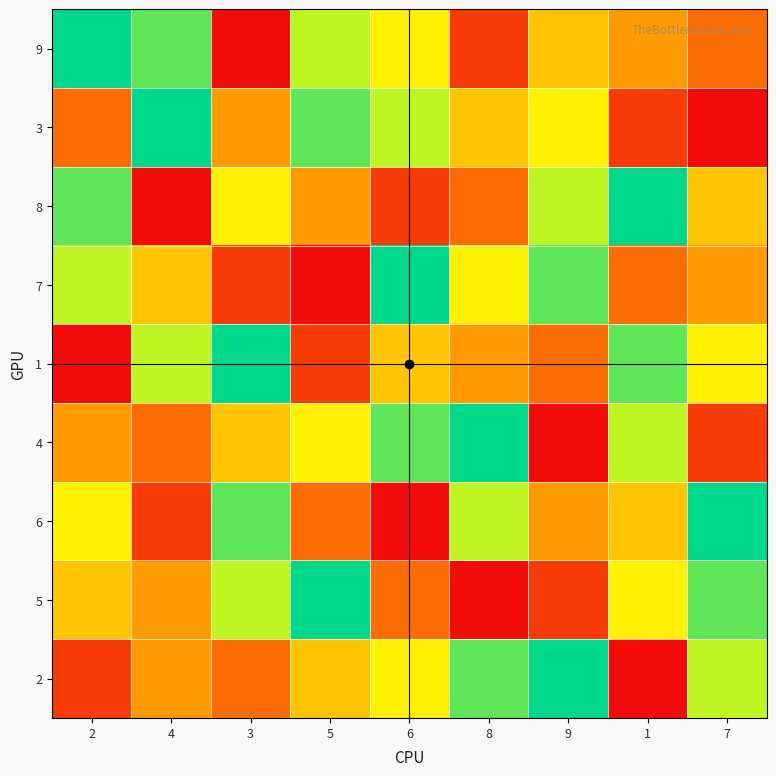

Which series has the largest total across all categories?

2